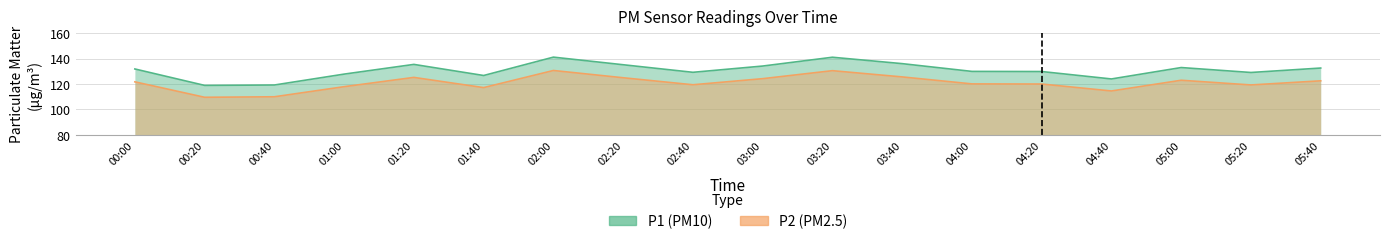

What is the maximum value for P2?

130.7